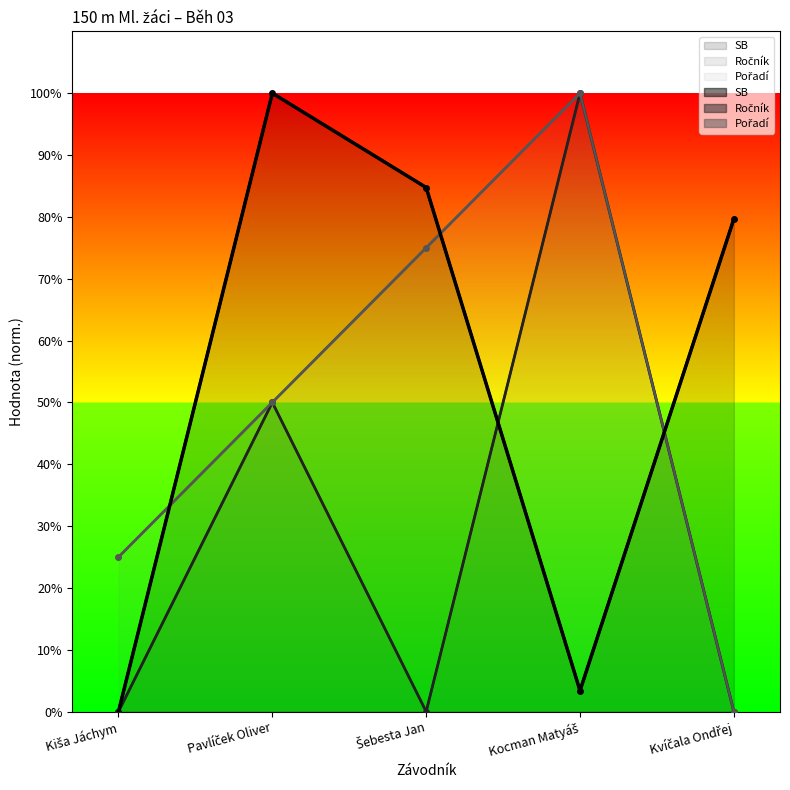

True or false: Ročník has a value of 0.0 at Kvíčala Ondřej.

True